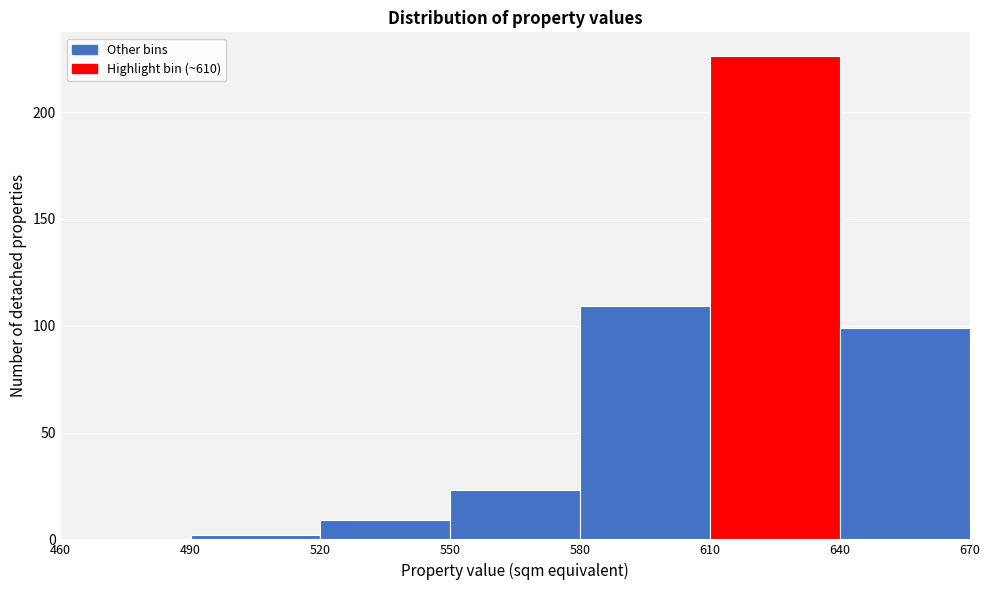

Reading left to right, list every bar in this chart as the range it spans on the x-axis followed by its height. The values are not printed on the chart, so give them approximately, as read against the axis.

460 to 490: 0
490 to 520: under 5
520 to 550: 10
550 to 580: 25
580 to 610: 110
610 to 640: 225
640 to 670: 100